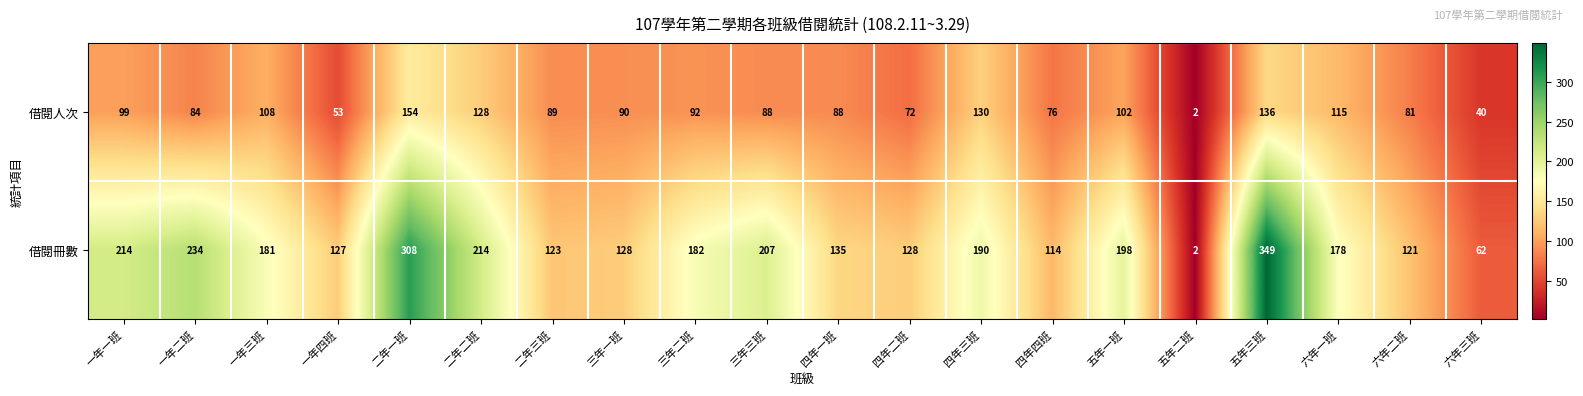

True or false: 借閱冊數 has a value of 107 at 六年三班.

False